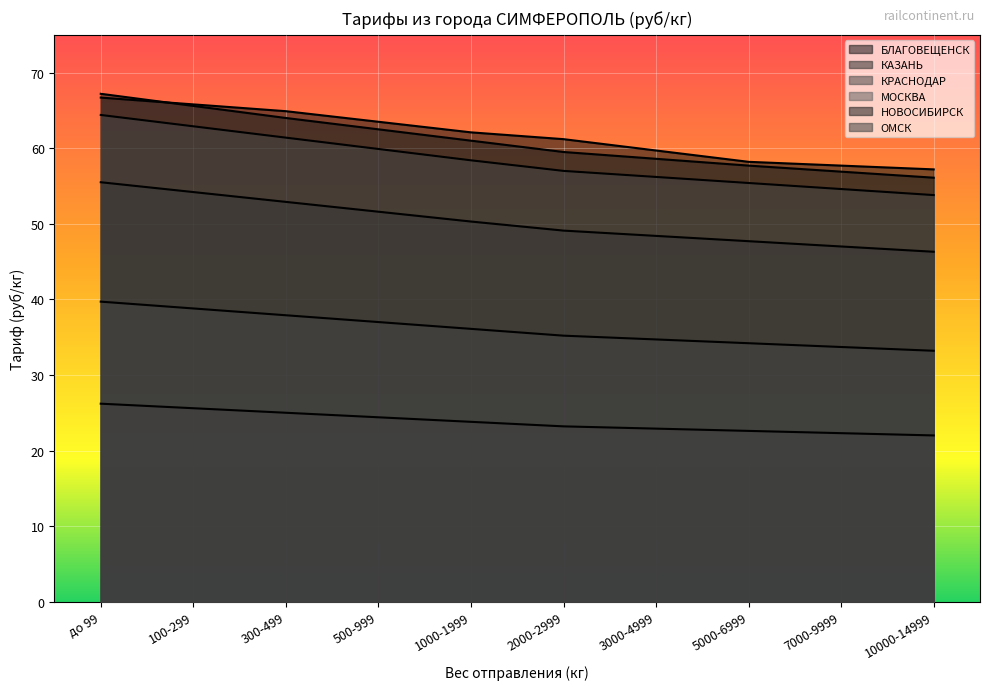

Reading left to right, what are all the values shown in this chart?

БЛАГОВЕЩЕНСК: 66.7	65.8	64.9	63.5	62.1	61.2	59.7	58.2	57.7	57.2
КАЗАНЬ: 55.5	54.2	52.9	51.6	50.3	49.1	48.4	47.7	47.0	46.3
КРАСНОДАР: 26.2	25.6	25.0	24.4	23.8	23.2	22.9	22.6	22.3	22.0
МОСКВА: 39.7	38.8	37.9	37.0	36.1	35.2	34.7	34.2	33.7	33.2
НОВОСИБИРСК: 67.2	65.6	64.0	62.5	61.0	59.5	58.6	57.7	56.9	56.1
ОМСК: 64.4	62.9	61.4	59.9	58.4	57.0	56.2	55.4	54.6	53.8